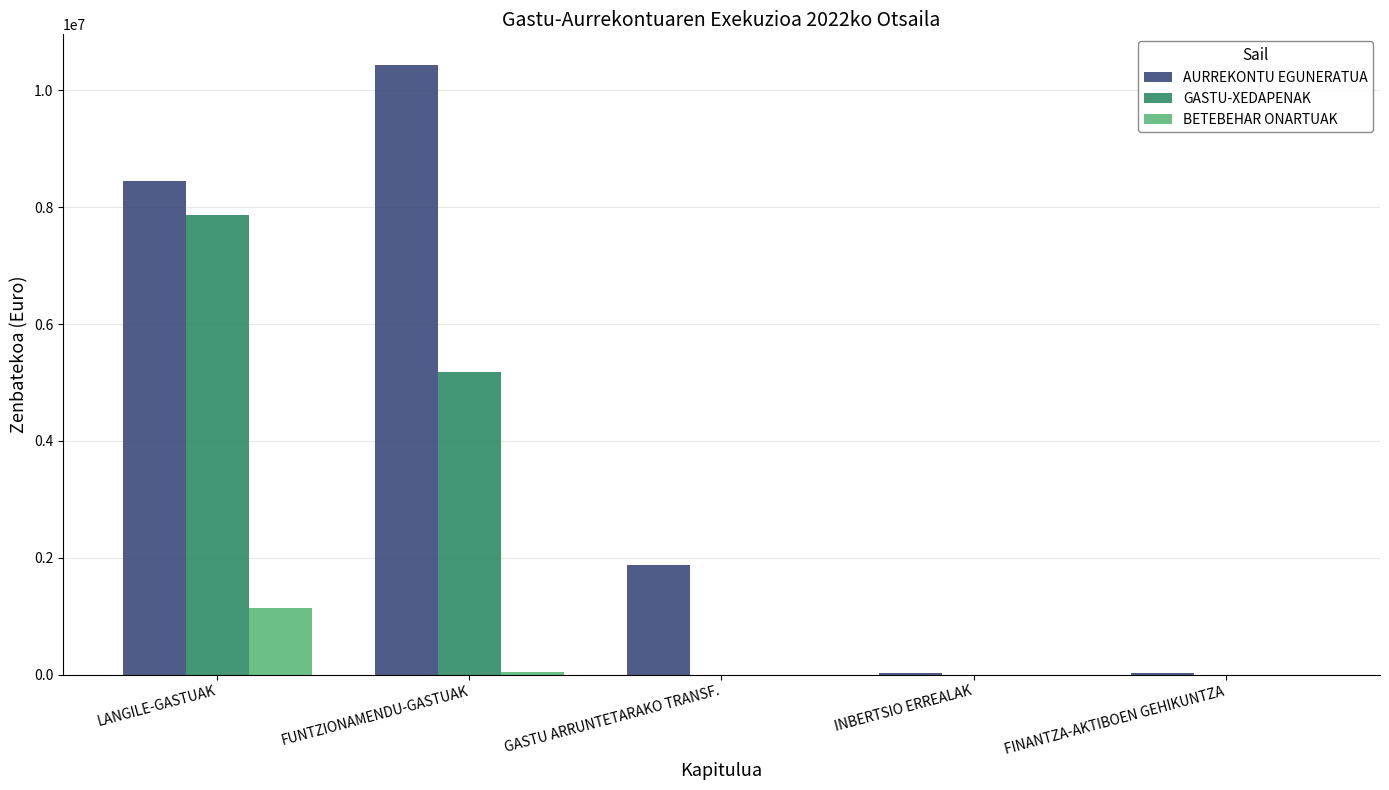

What is the greatest value displayed?

10436926.0